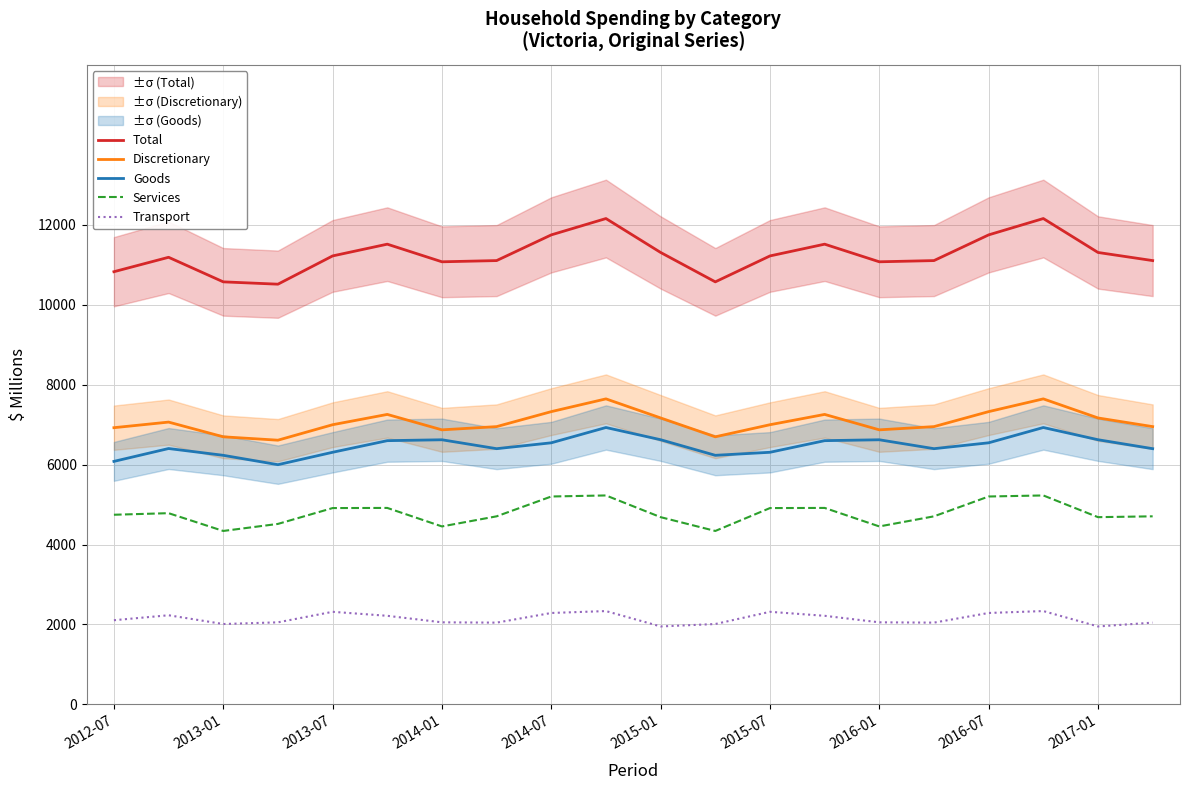

Is the value of Total at 2014-07 greater than the value of Goods at 2016-07?

Yes